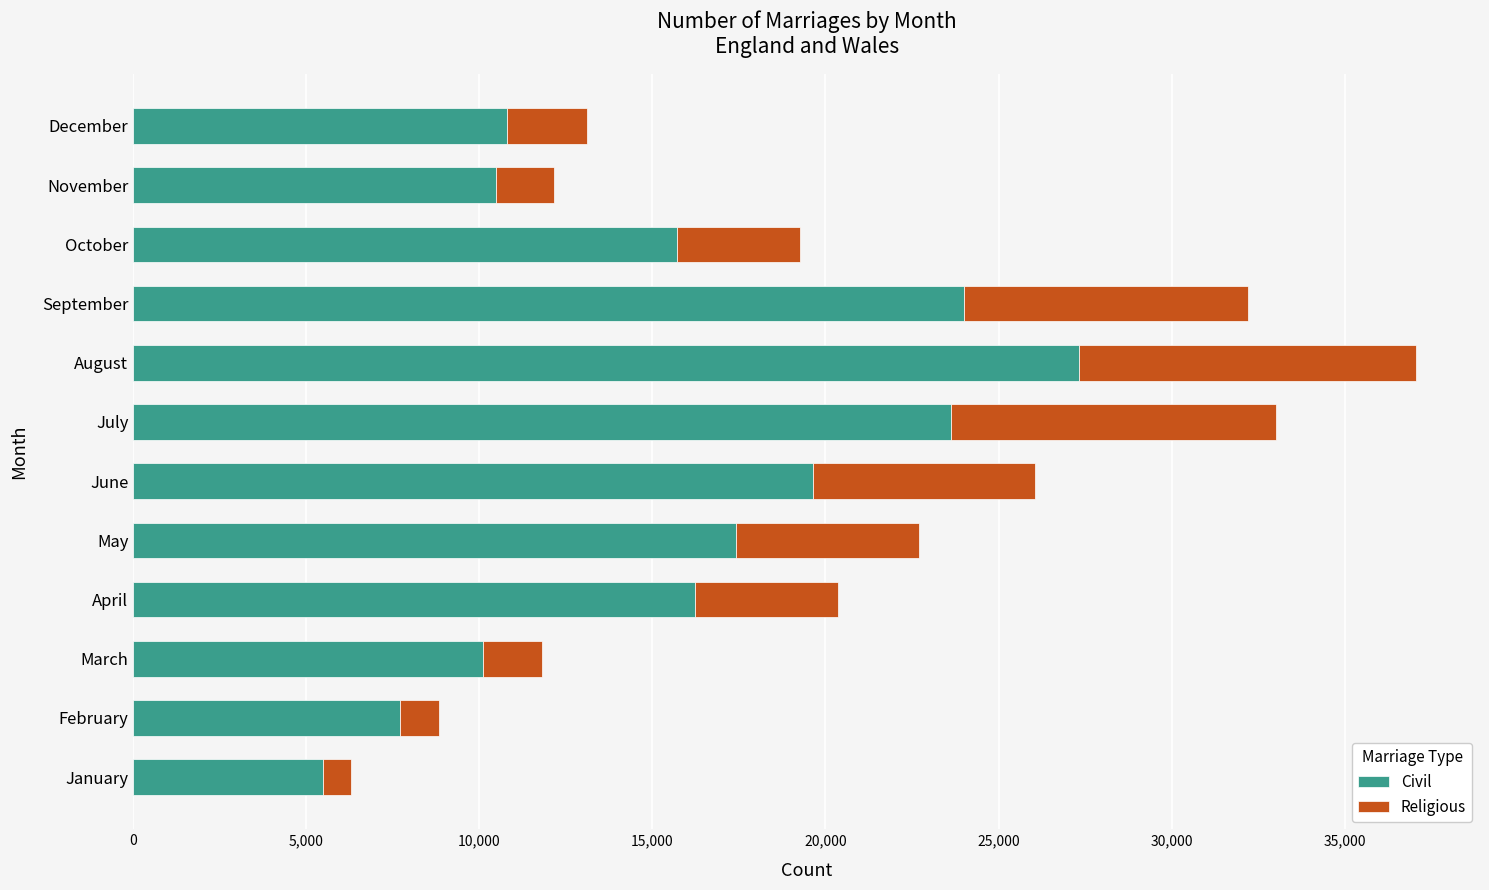

What are all the series names shown in the legend?

Civil, Religious